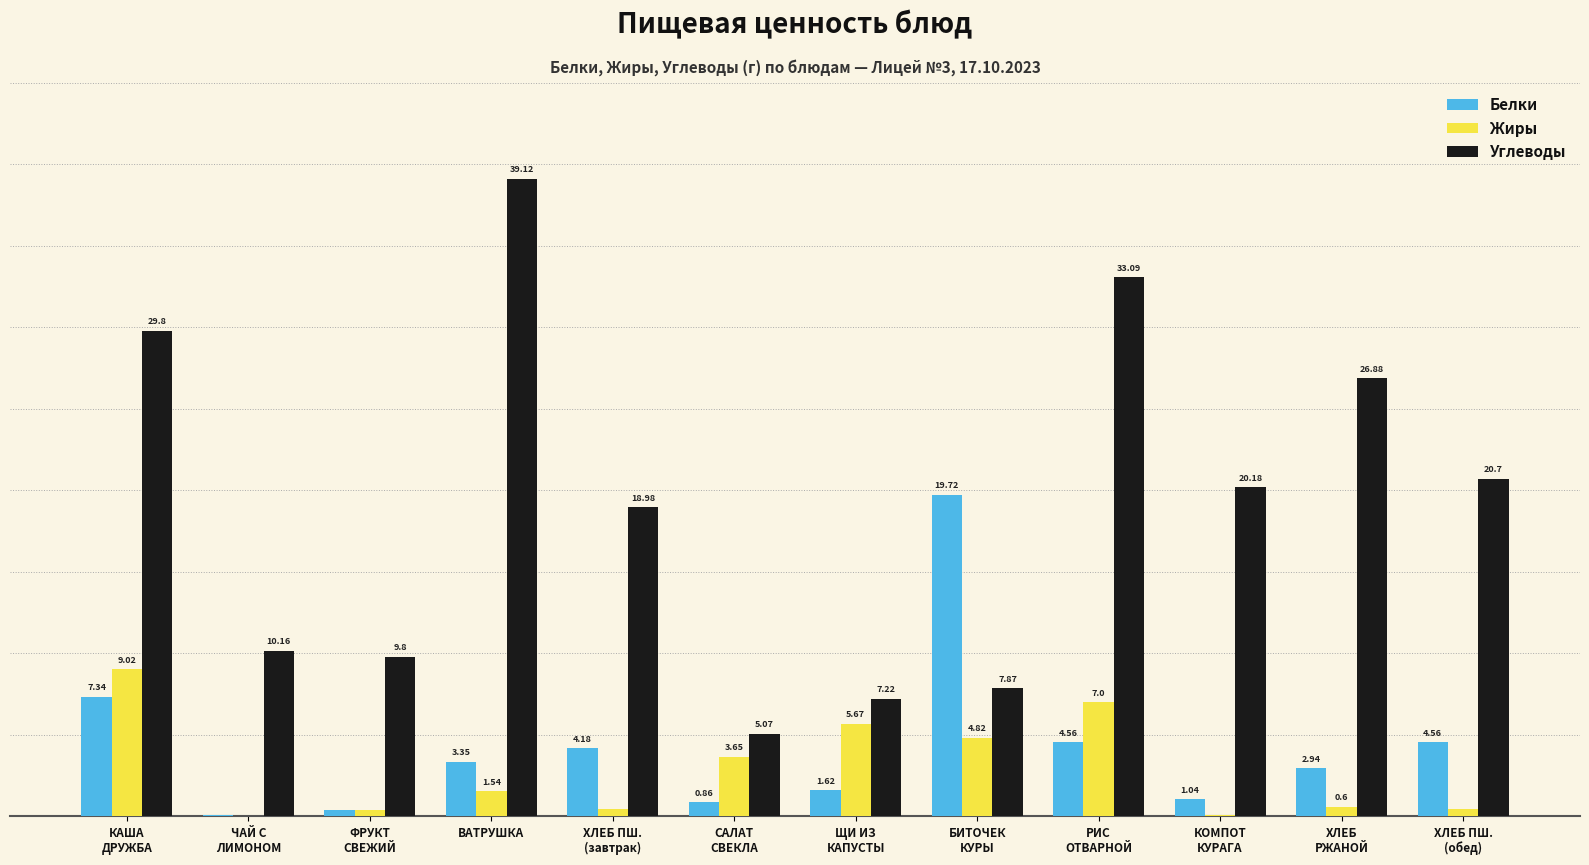

At which category does the chart reach its peak across all series?

ВАТРУШКА